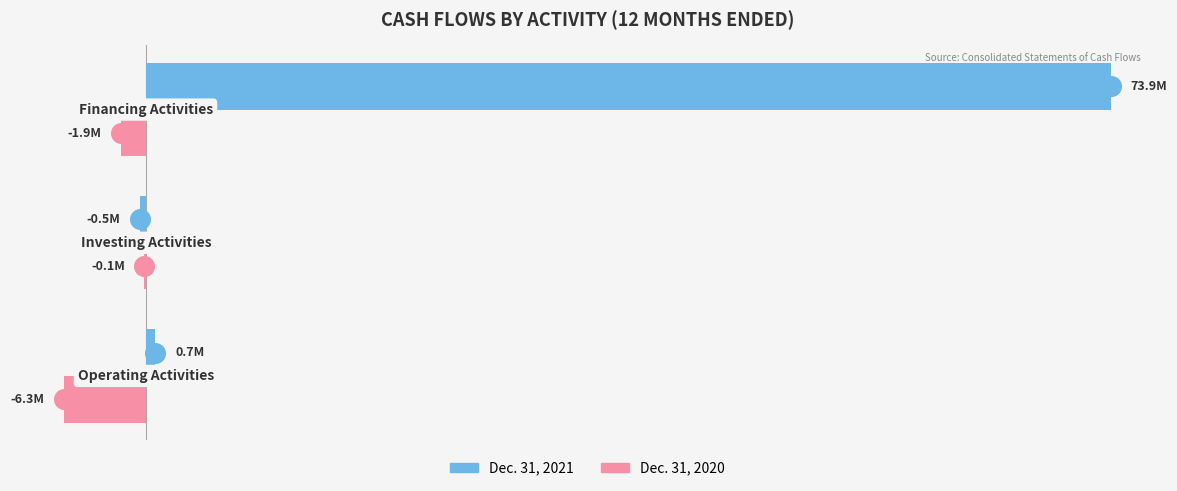

Which series has the widest spread of Y values?

Dec. 31, 2021